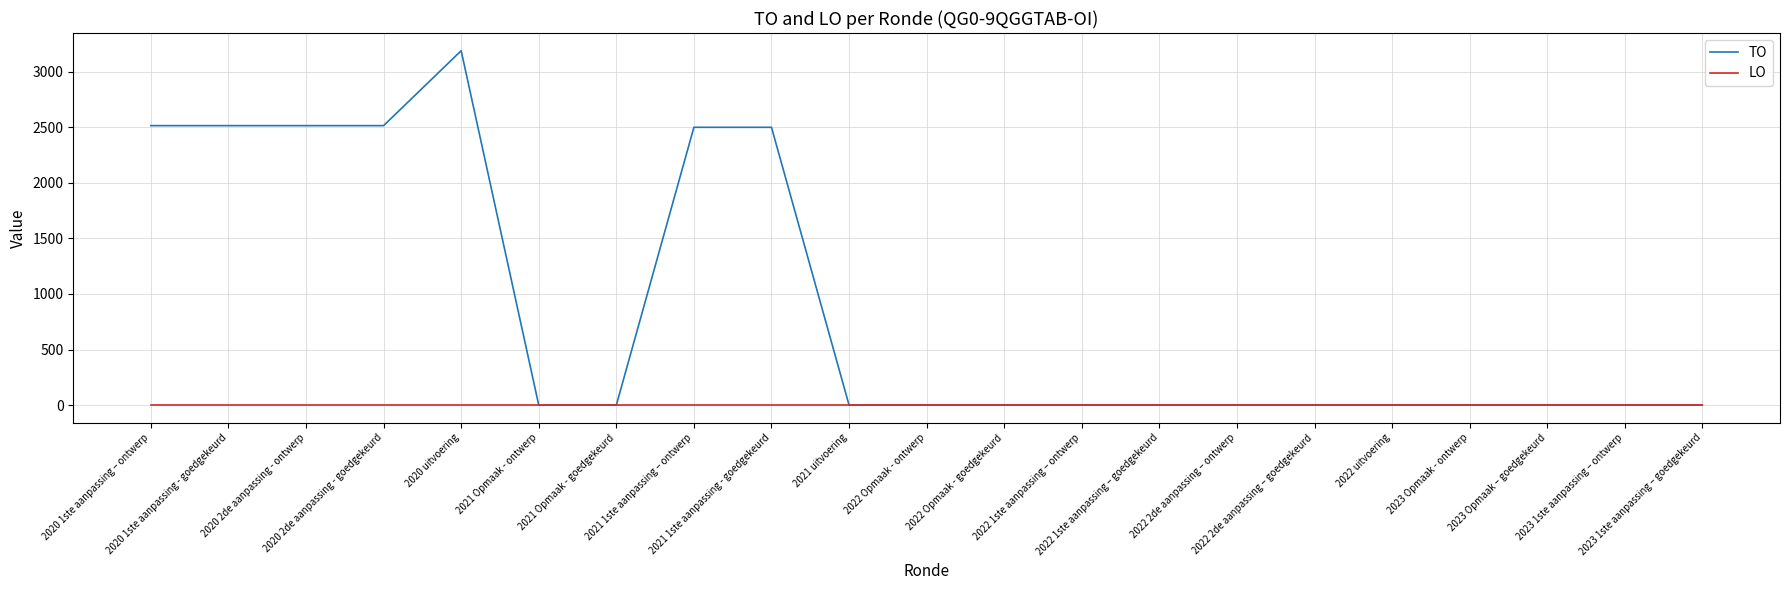

Rank the series by their maximum value, from highest to lowest.

TO, LO